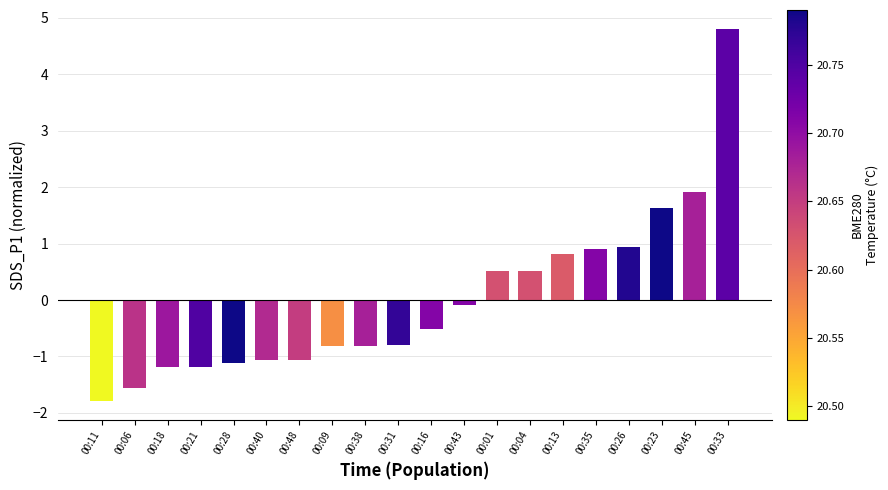

Which has a higher value, 00:01 or 00:48?

00:01